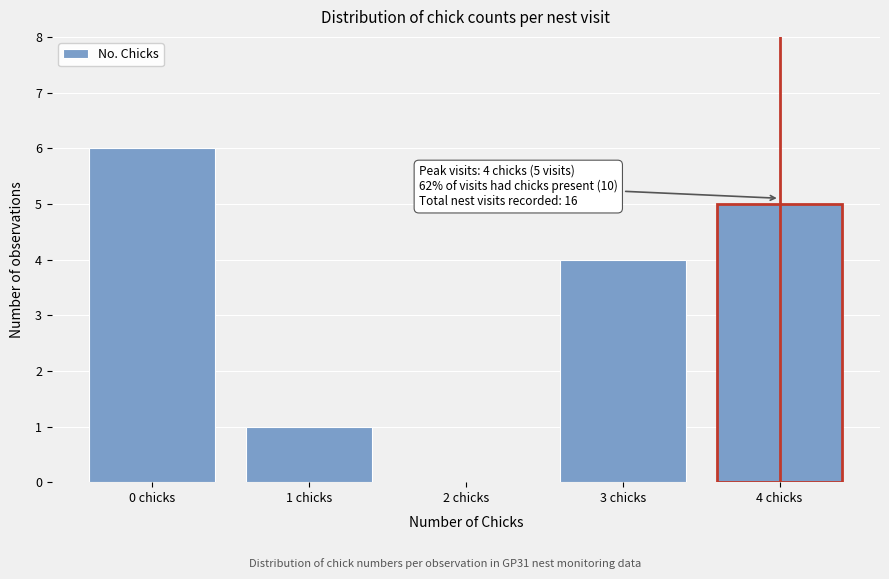

Reading left to right, what are all the values shown in this chart?

0 chicks=6	1 chicks=1	2 chicks=0	3 chicks=4	4 chicks=5